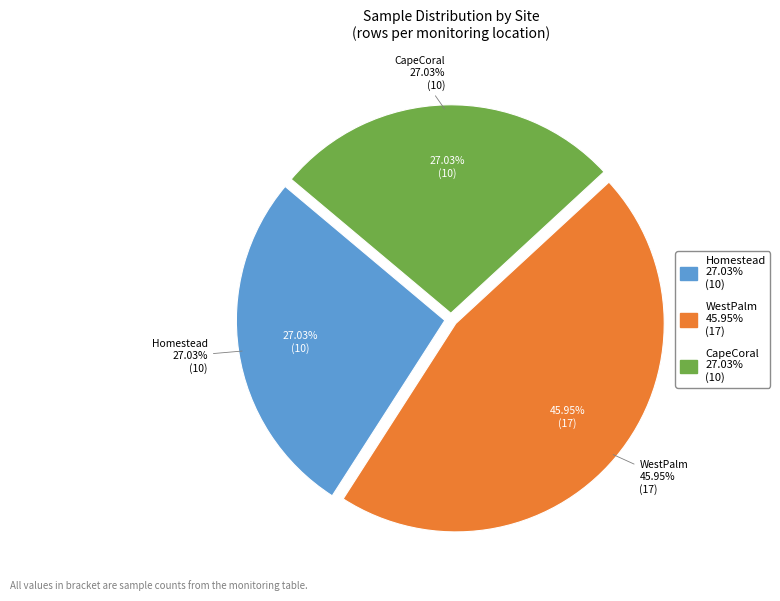

Do CapeCoral and Homestead together represent more than half of the pie?

Yes